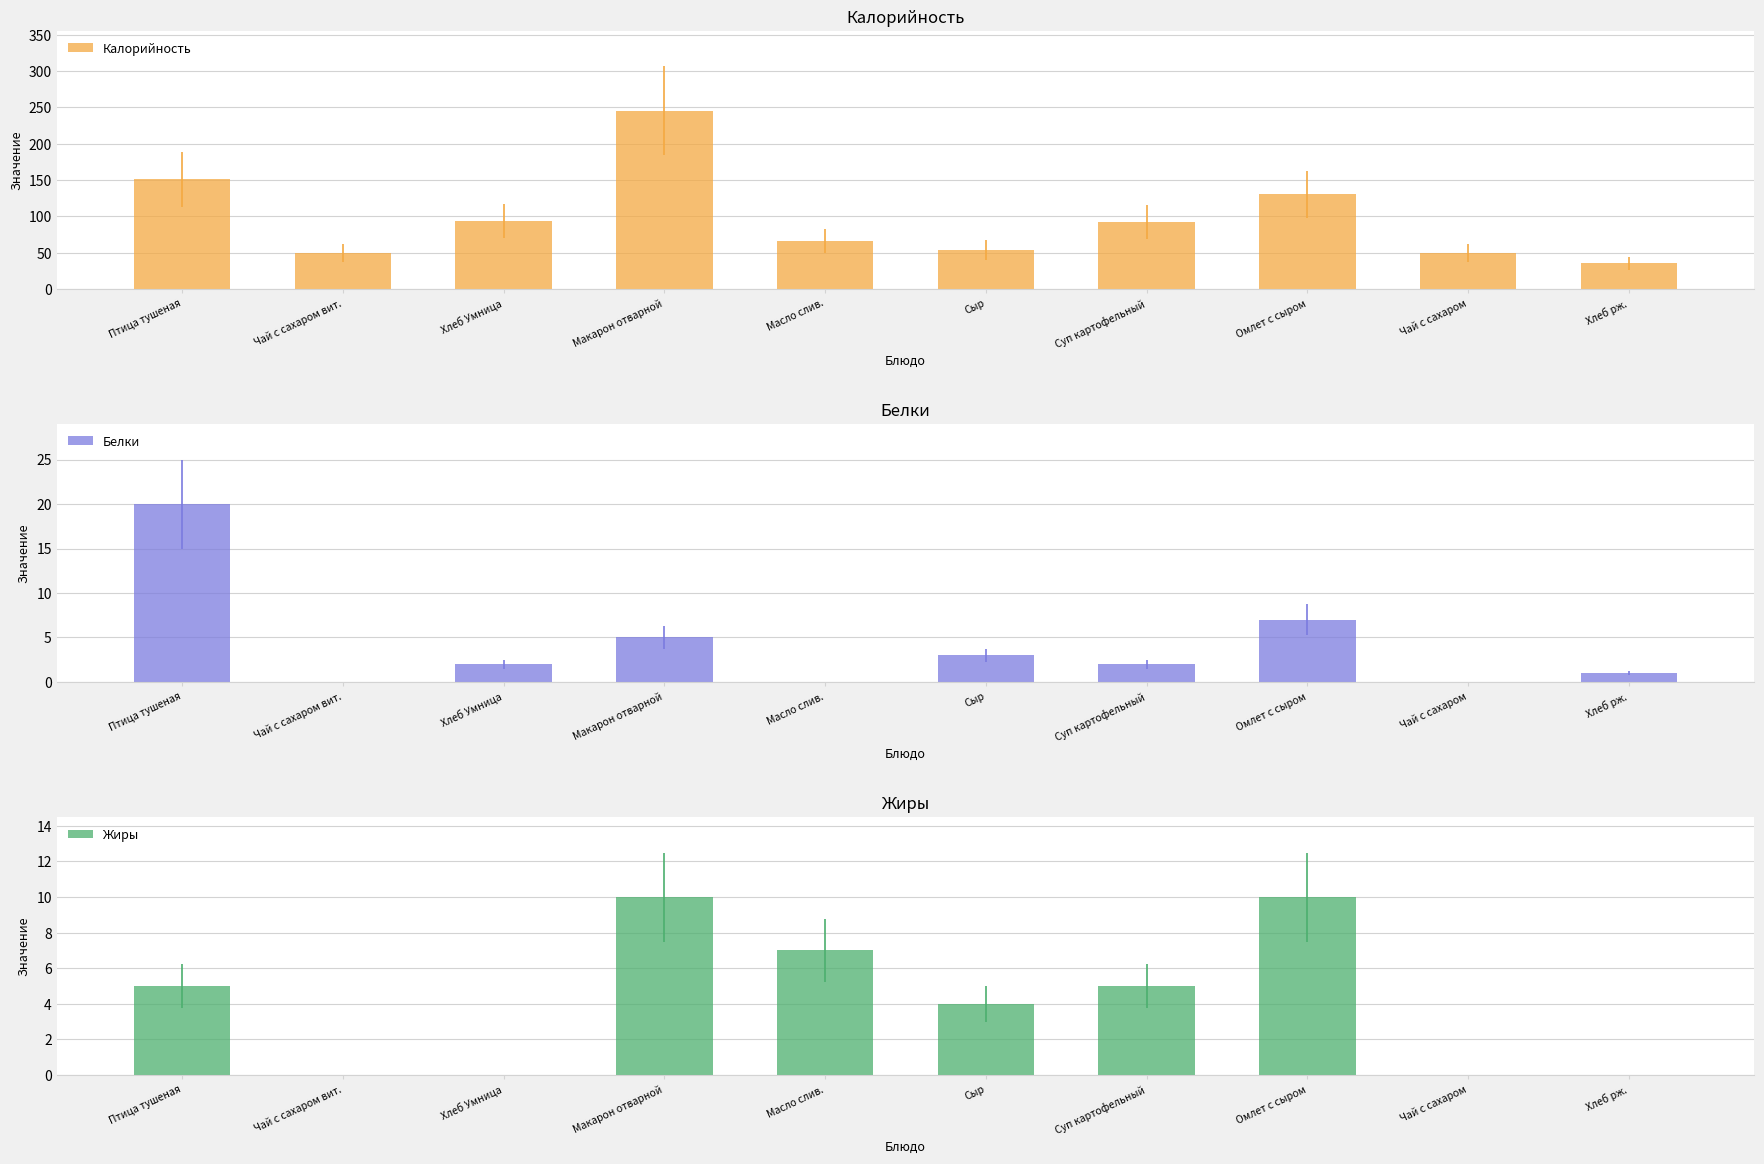

What is the label of the 9th bar from the left?

Чай с сахаром